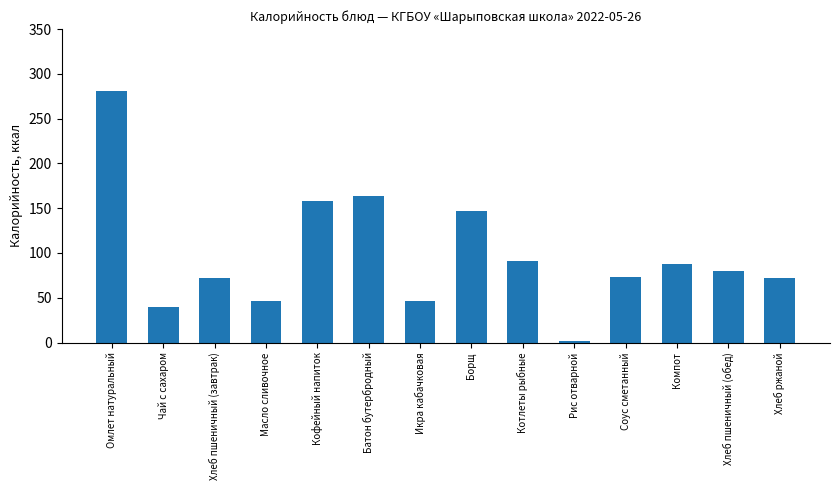

What is the change in value from Хлеб пшеничный (завтрак) to Котлеты рыбные?

+18.7